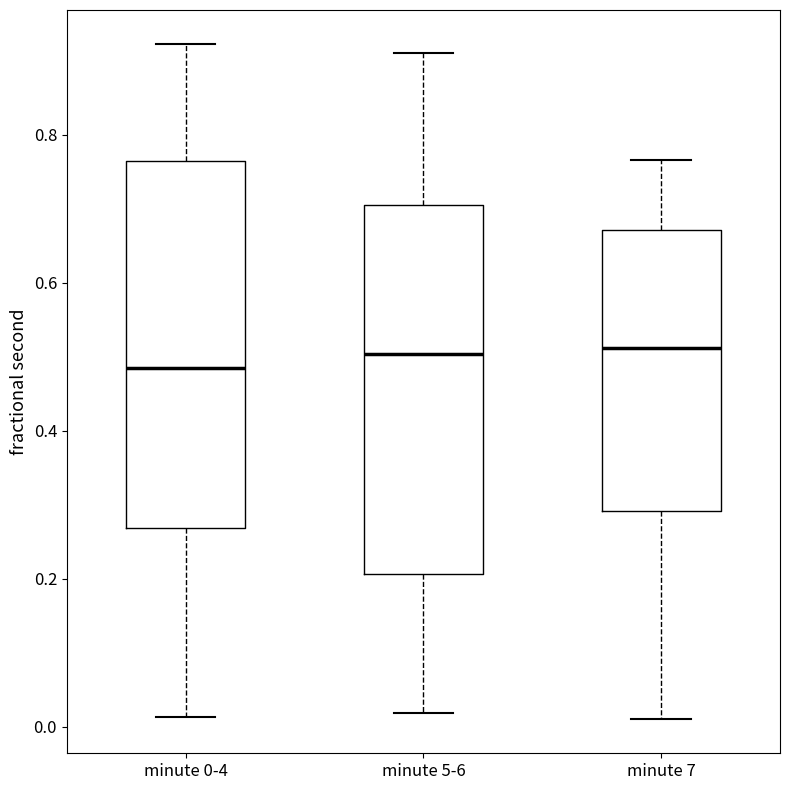

Reading left to right, transcribe this box plot: for each box, give where its median line is, the range the box spans, and where its two whiskers end, as read against the y-axis. The values are not printed on the chart, so give them approximately, as read against the axis.

minute 0-4: median 0.48, box 0.26 to 0.76, whiskers 0.02 to 0.92
minute 5-6: median 0.50, box 0.20 to 0.70, whiskers 0.02 to 0.92
minute 7: median 0.52, box 0.30 to 0.68, whiskers 0.02 to 0.76